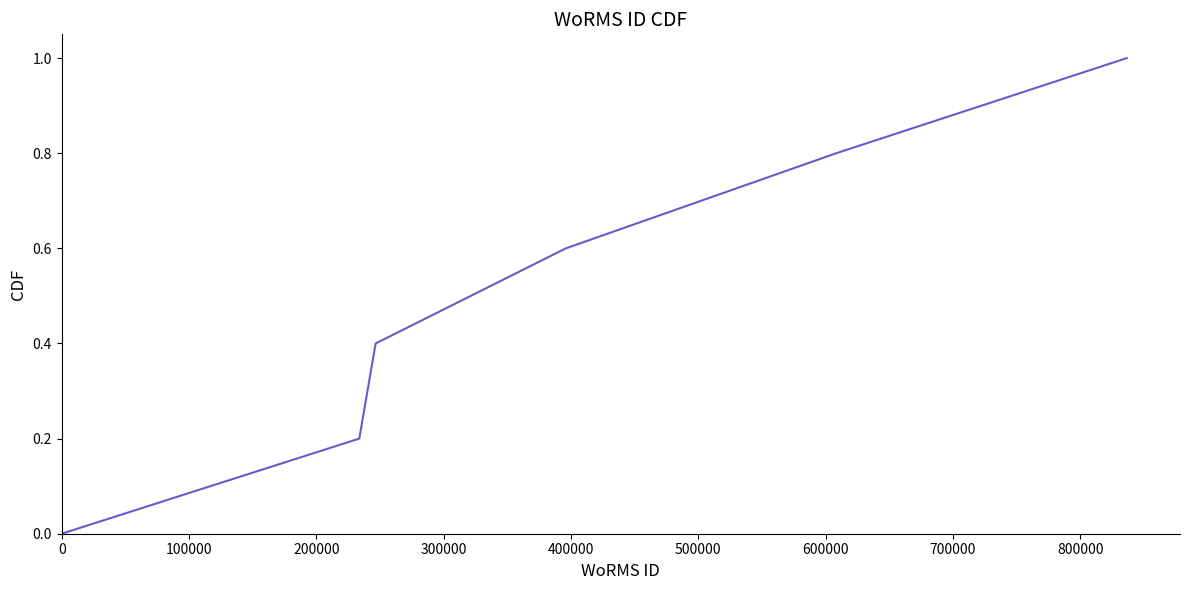

True or false: the data has more than 1 interior local peaks.

False